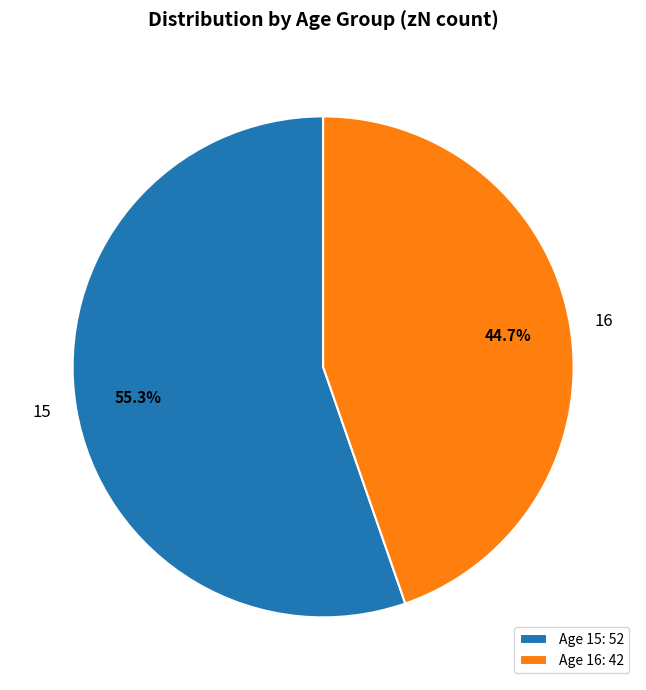

To the nearest percent, what percentage of the pie is 15?

55%